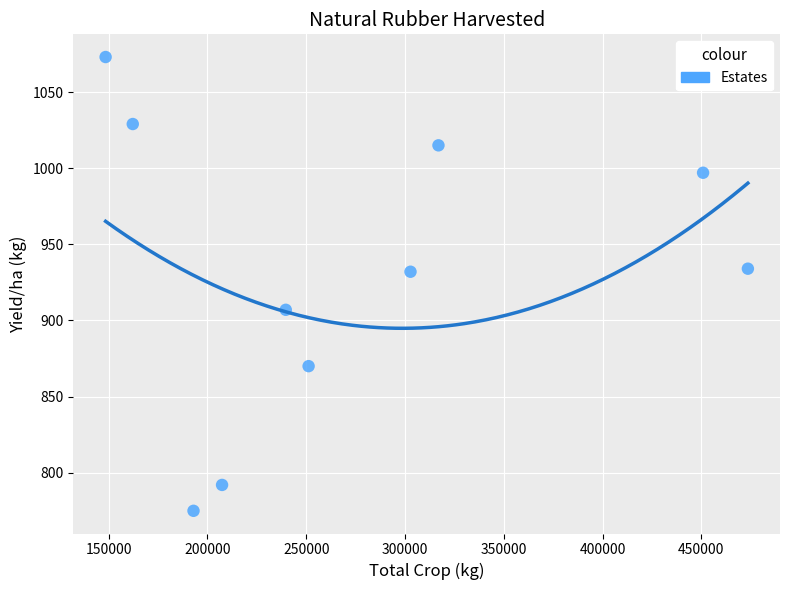

What is the range of Y values (max minus min)?

298